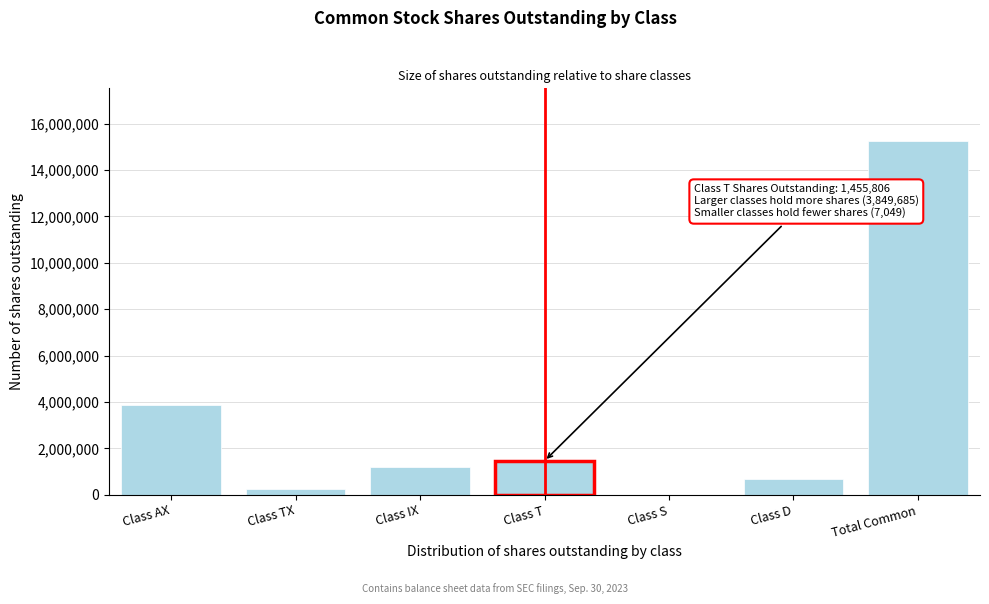

Reading left to right, what are all the values shown in this chart?

Class AX=3849685	Class TX=262749	Class IX=1205743	Class T=1455806	Class S=7049	Class D=671079	Total Common=15236925